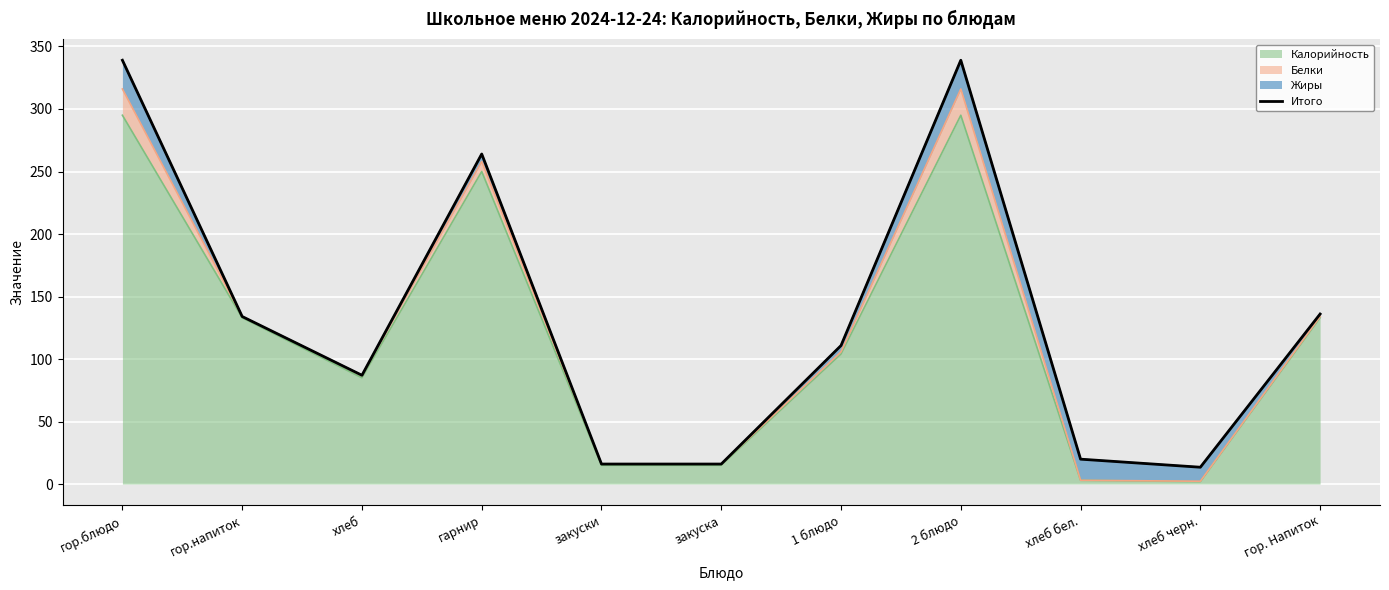

What is the difference between the maximum and second lowest values?

323.0